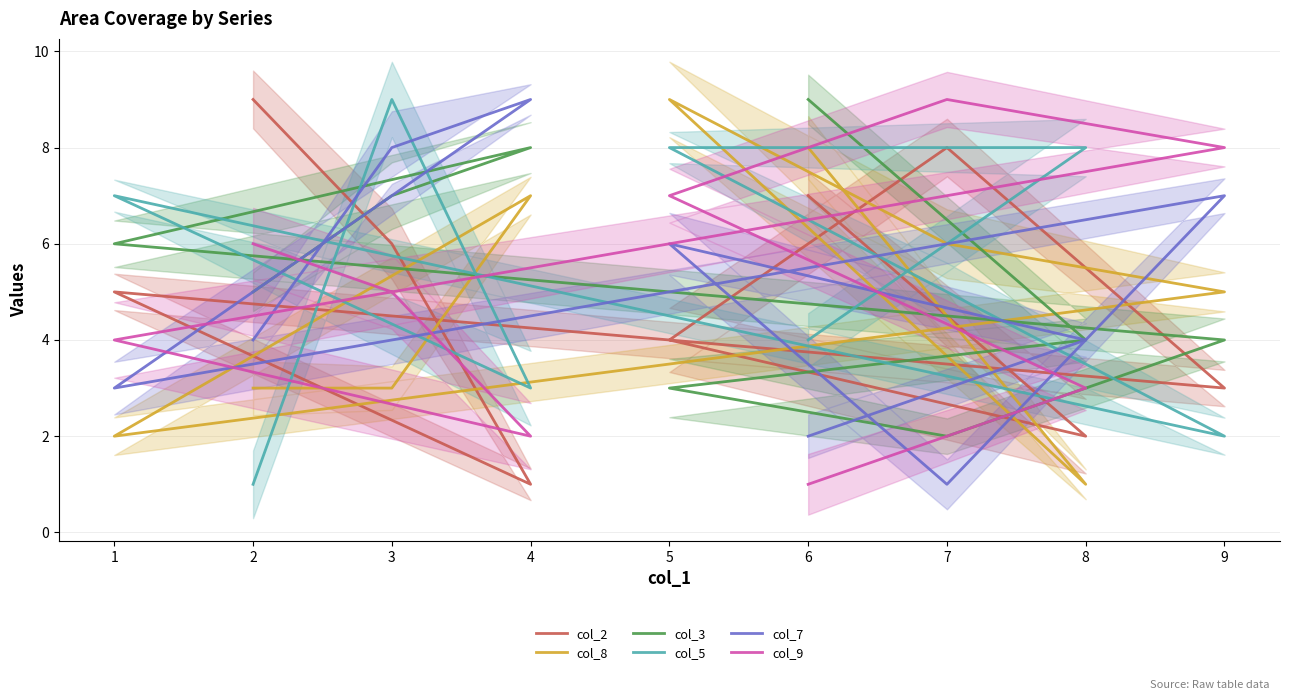

What is the total value across all series at 5?

37